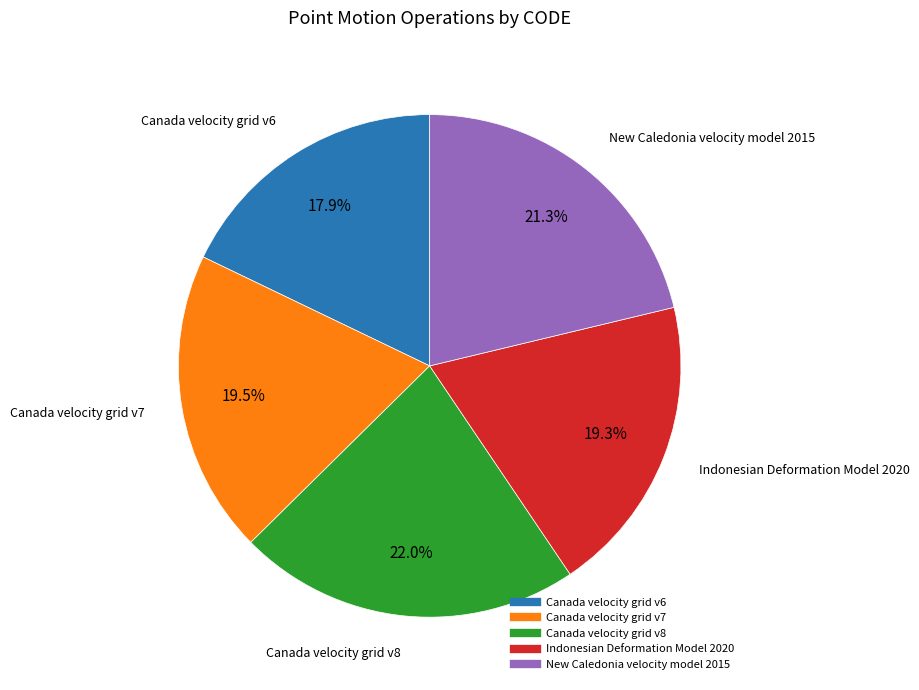

Between Canada velocity grid v6 and Canada velocity grid v8, which is larger?

Canada velocity grid v8